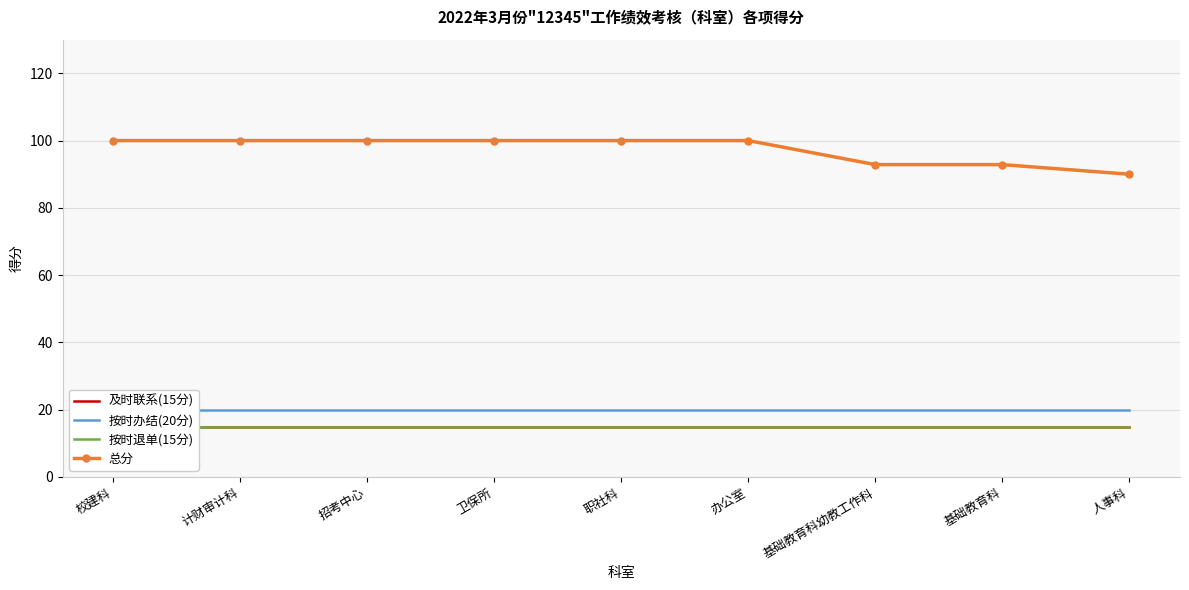

Reading right to left, list all the values displayed in this chart.

及时联系(15分): 15.0	15.0	15.0	15.0	15.0	15.0	15.0	15.0	15.0
按时办结(20分): 20.0	20.0	20.0	20.0	20.0	20.0	20.0	20.0	20.0
按时退单(15分): 15.0	15.0	15.0	15.0	15.0	15.0	15.0	15.0	15.0
总分: 90.0	92.9	92.9	100.0	100.0	100.0	100.0	100.0	100.0